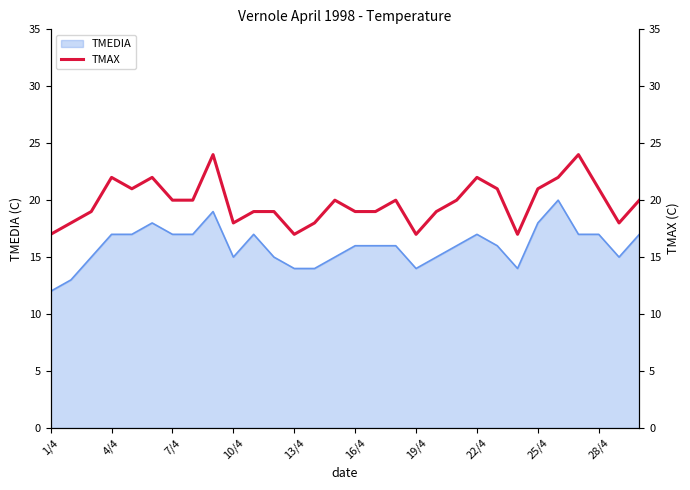

How many values are between 18 and 21?

20